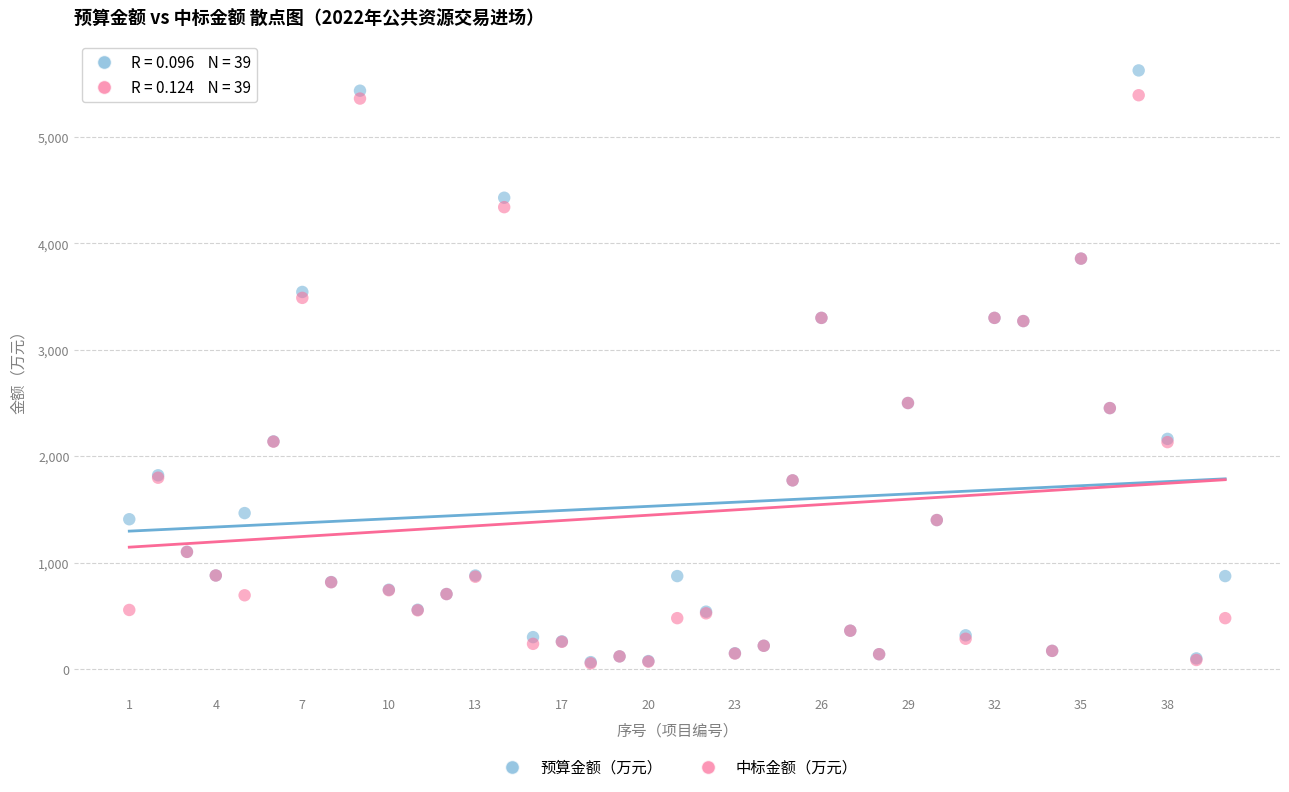

What are all the series names shown in the legend?

预算金额（万元）, 中标金额（万元）